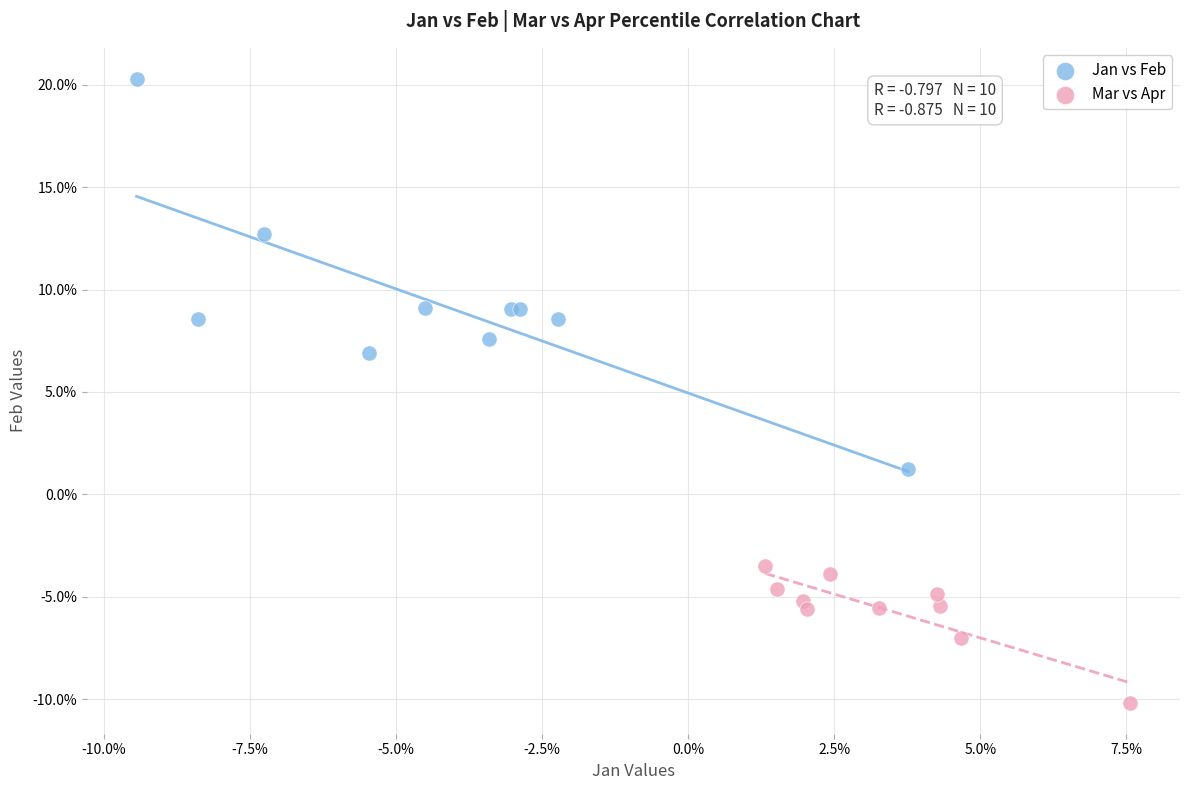

Which series reaches the maximum Y coordinate?

Jan vs Feb